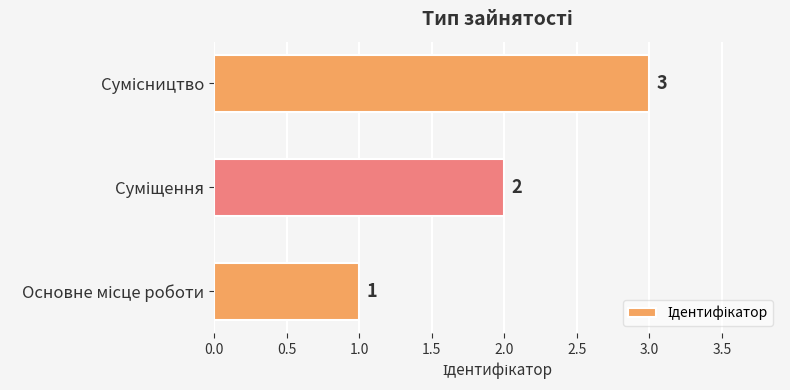

How many values are between 1 and 3?

3